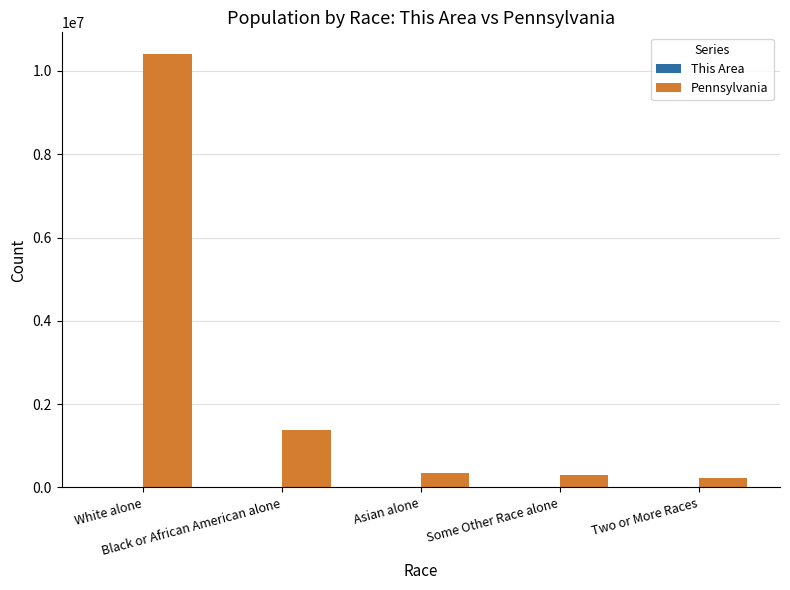

What is the maximum value shown in the chart?

10406288